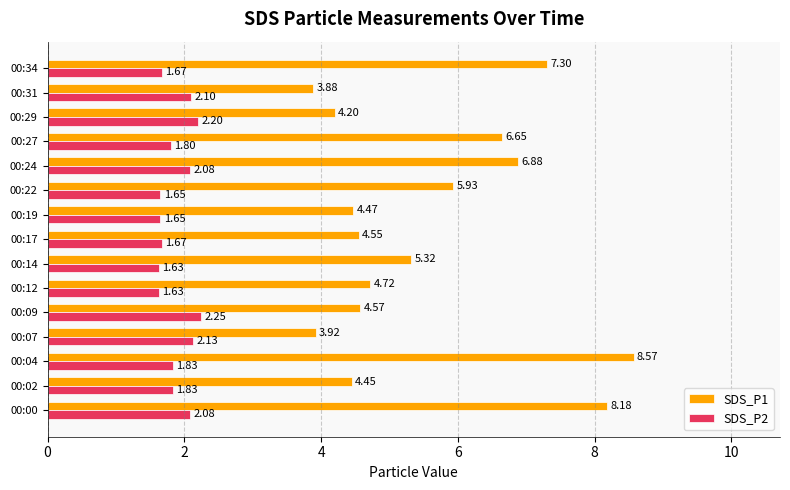

What is the maximum value shown in the chart?

8.6